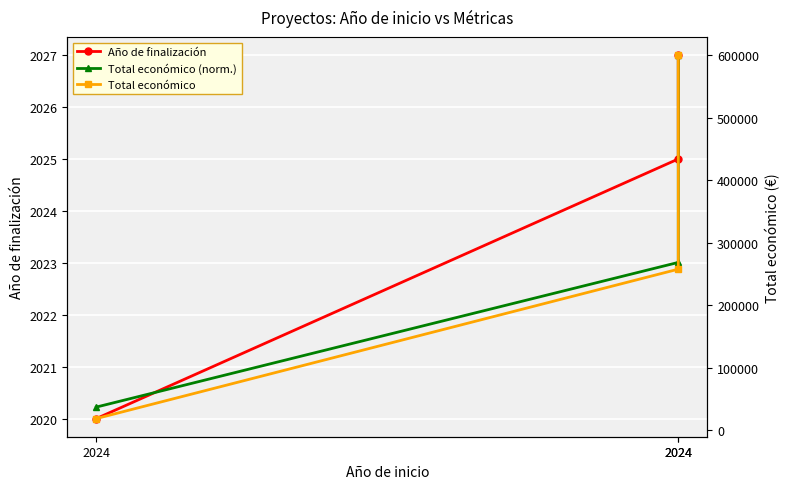

List the series in order of their peak value, highest first.

Total económico, Año de finalización, Total económico (norm.)